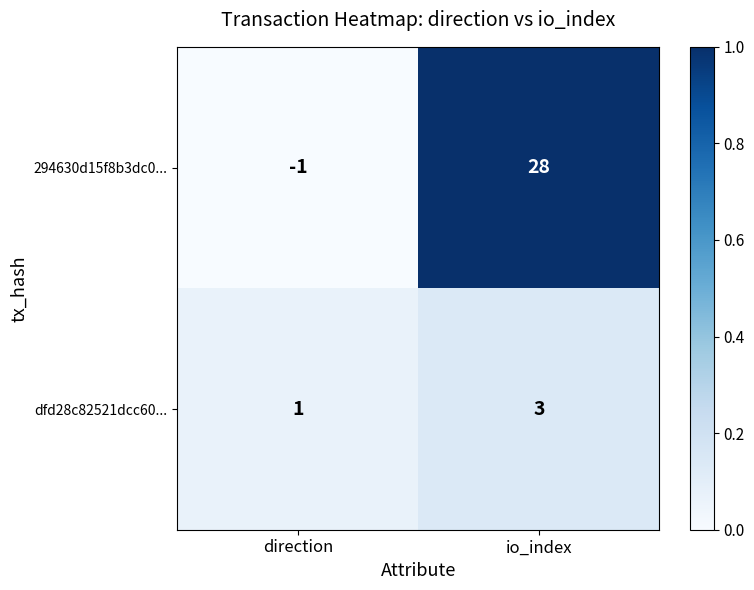

Reading right to left, transcribe all the data shown in this chart.

294630d15f8b3dc0...: 28	-1
dfd28c82521dcc60...: 3	1